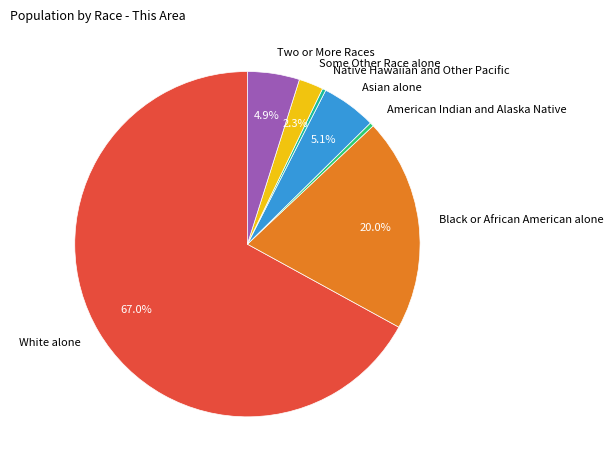

Which has a higher value, Two or More Races or Some Other Race alone?

Two or More Races